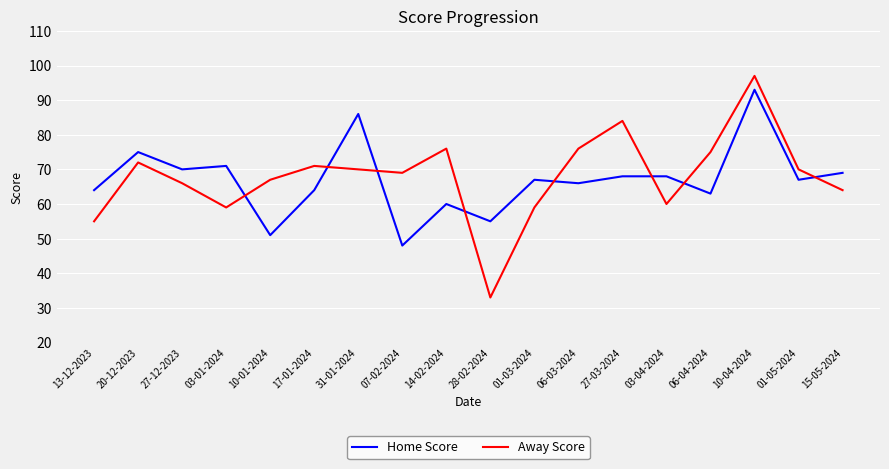

Is this an area chart (filled region under the line)?

No